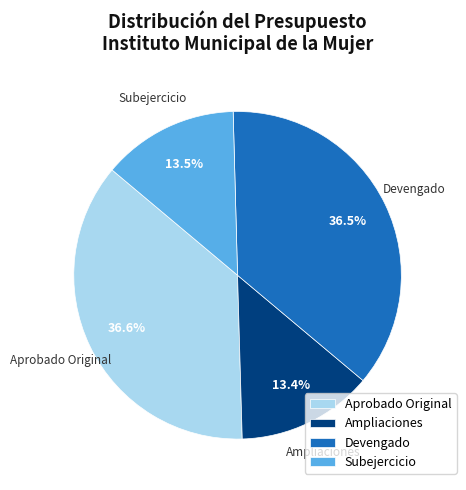

Does any single category account for the majority?

No